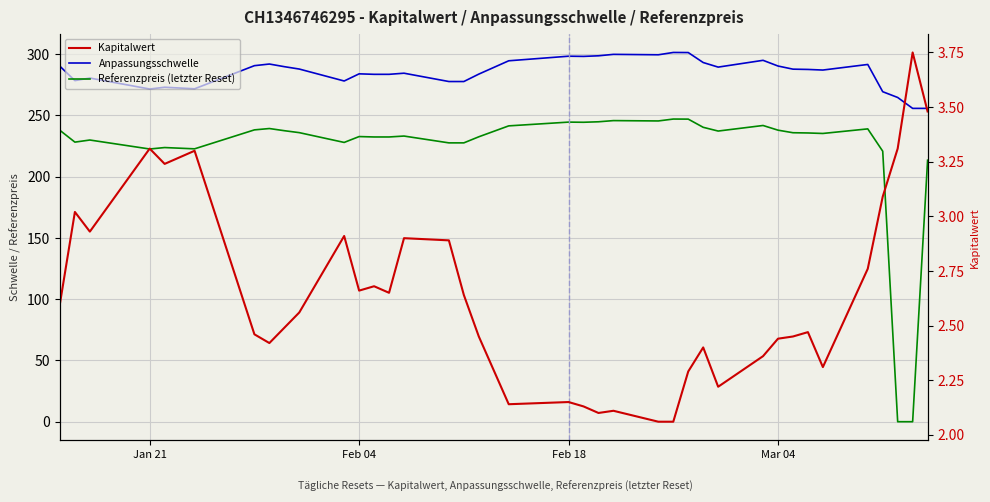

True or false: Referenzpreis (letzter Reset) has more than 1 points higher than both neighbors.

True